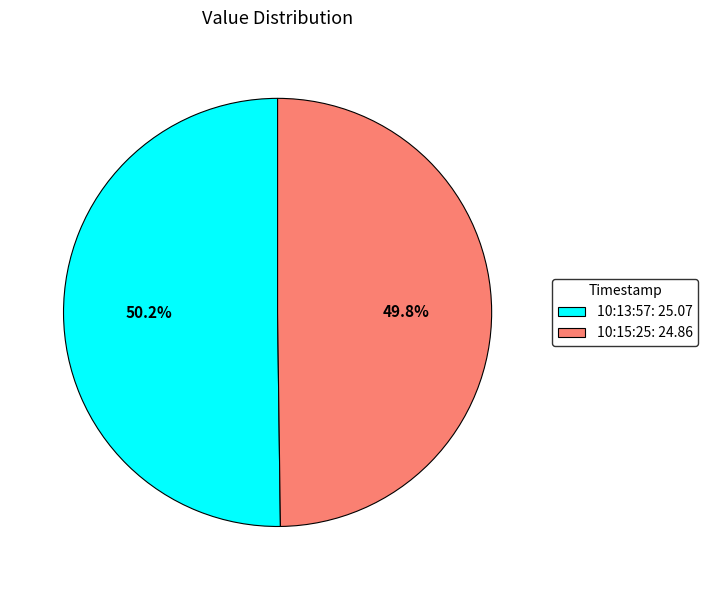

What is the total percentage of 10:13:57: 25.07 and 10:15:25: 24.86?

100.0%